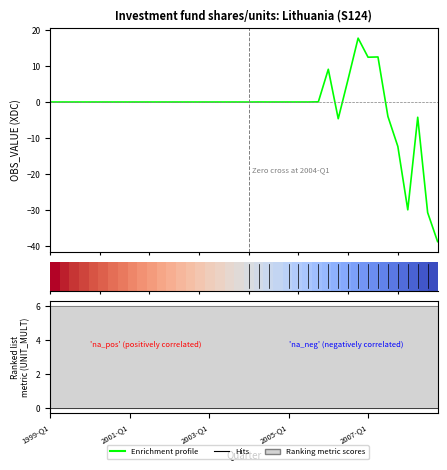

Rank the categories by value from highest to lowest.

2006-Q4, 2007-Q2, 2007-Q1, 2006-Q1, 2006-Q3, 2005-Q4, 2004-Q2, 2005-Q2, 1999-Q1, 1999-Q2, 1999-Q3, 1999-Q4, 2000-Q1, 2000-Q2, 2000-Q3, 2000-Q4, 2001-Q1, 2001-Q2, 2001-Q3, 2001-Q4, 2002-Q1, 2002-Q2, 2002-Q3, 2002-Q4, 2003-Q1, 2003-Q2, 2003-Q3, 2003-Q4, 2004-Q4, 2004-Q3, 2005-Q1, 2005-Q3, 2004-Q1, 2007-Q3, 2008-Q2, 2006-Q2, 2007-Q4, 2008-Q1, 2008-Q3, 2008-Q4